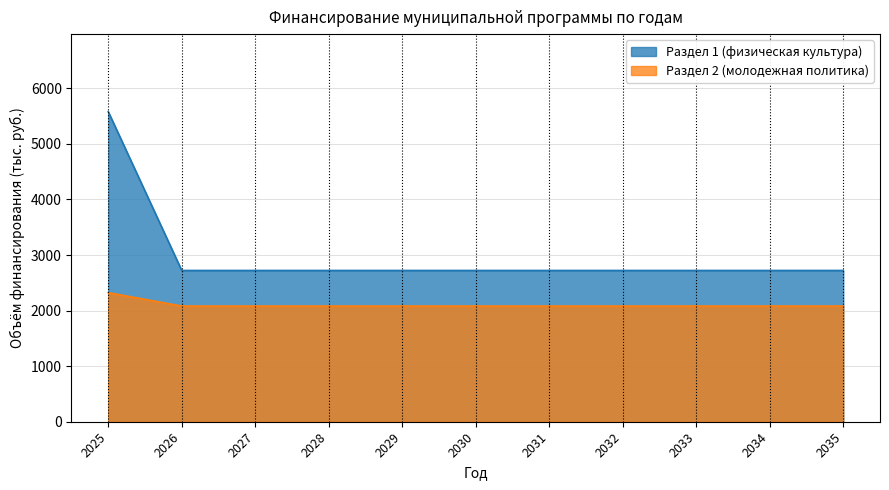

The Раздел 2 (молодежная политика) series shows 3338.1 at 2027. True or false?

False